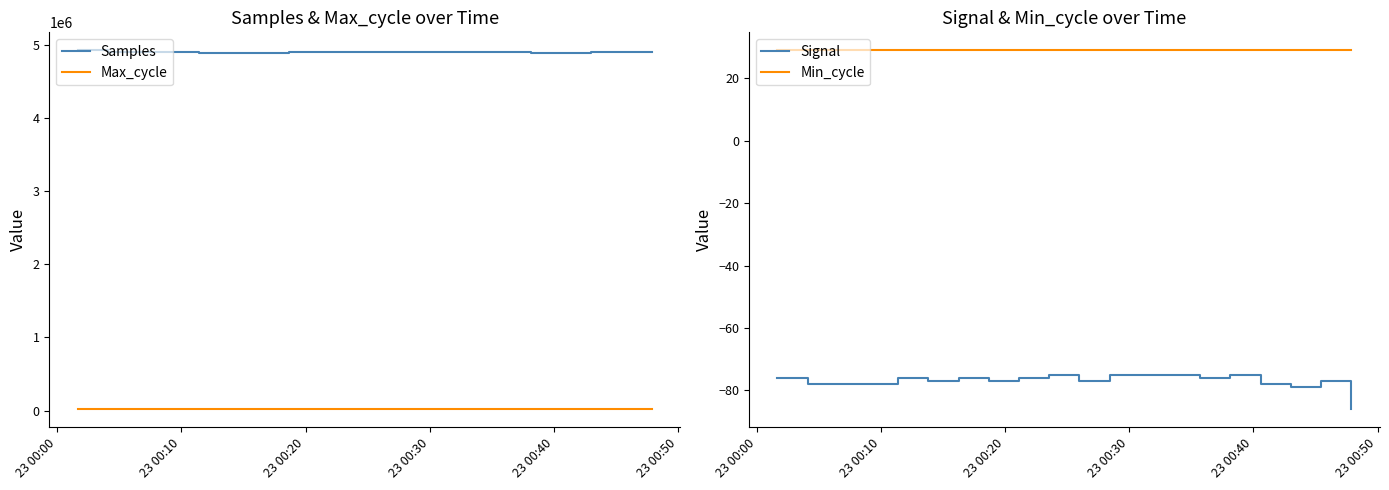

True or false: Min_cycle and Signal cross at least once.

False